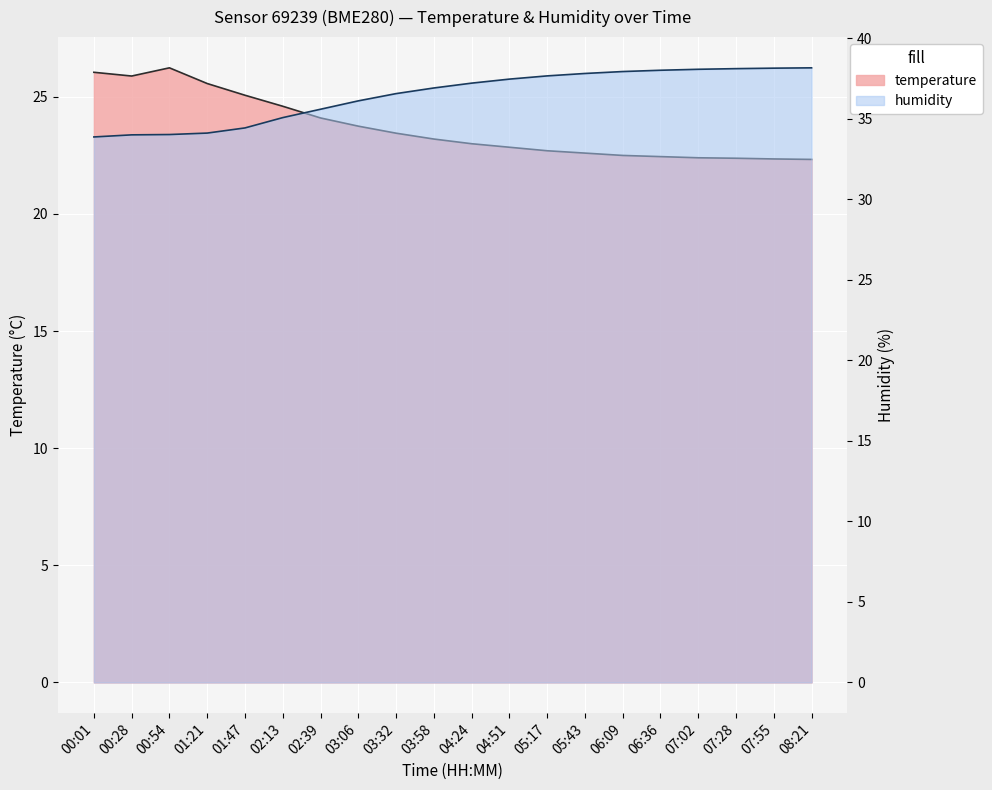

True or false: temperature has a value of 33.6 at 07:28.

False